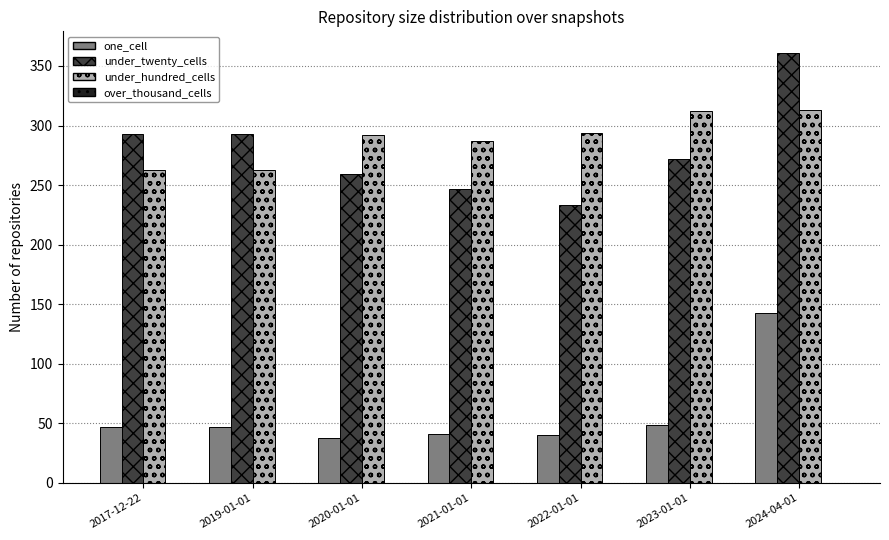

What is the sum of the one_cell values at 2024-04-01 and 2020-01-01?

181